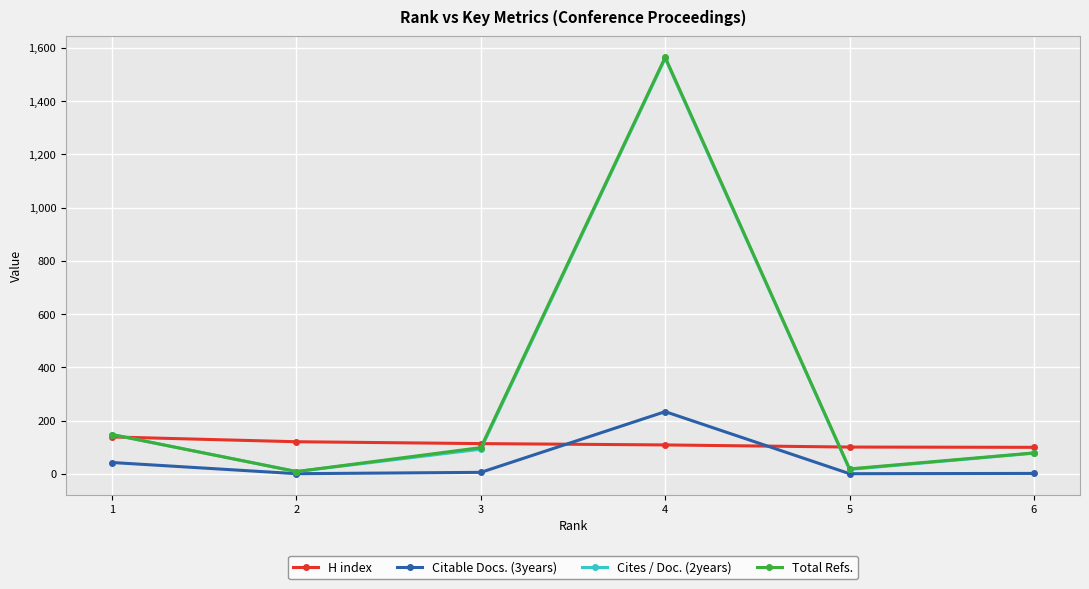

Is the value of Total Refs. at 6 greater than the value of Citable Docs. (3years) at 5?

Yes